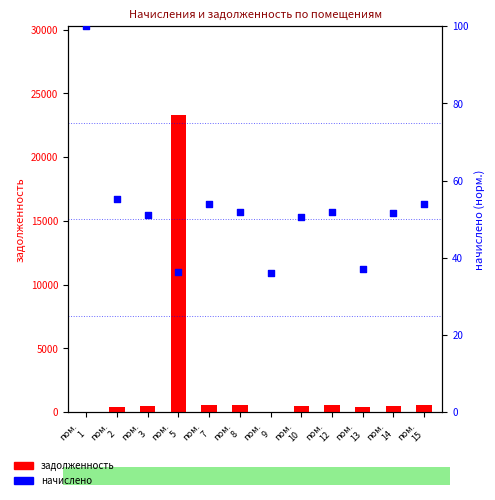

What is the total value across all series at пом.
10?

564.3